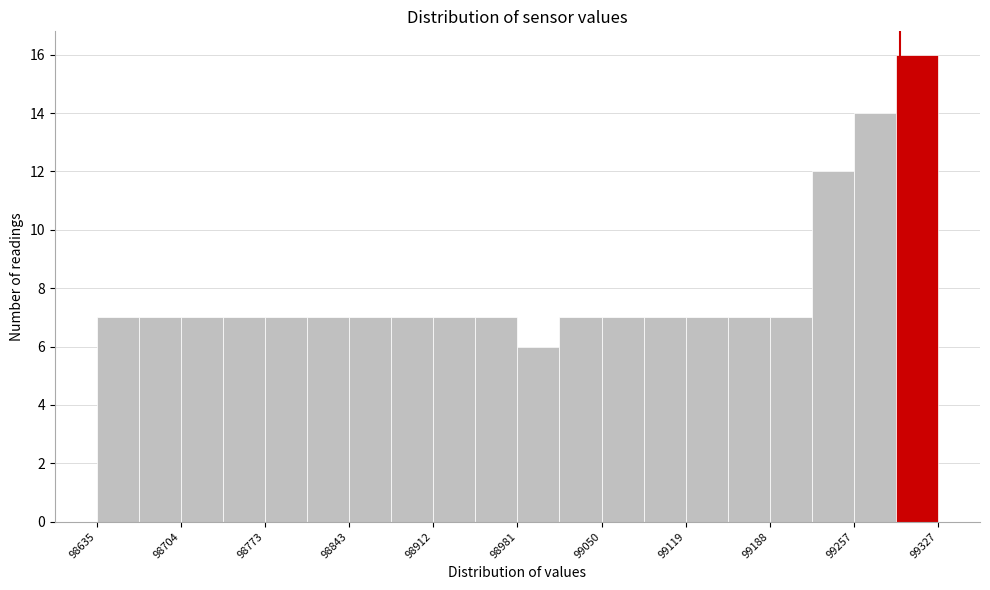

Read against the x-axis, roughly where is the centre of the tallest bar?

99310